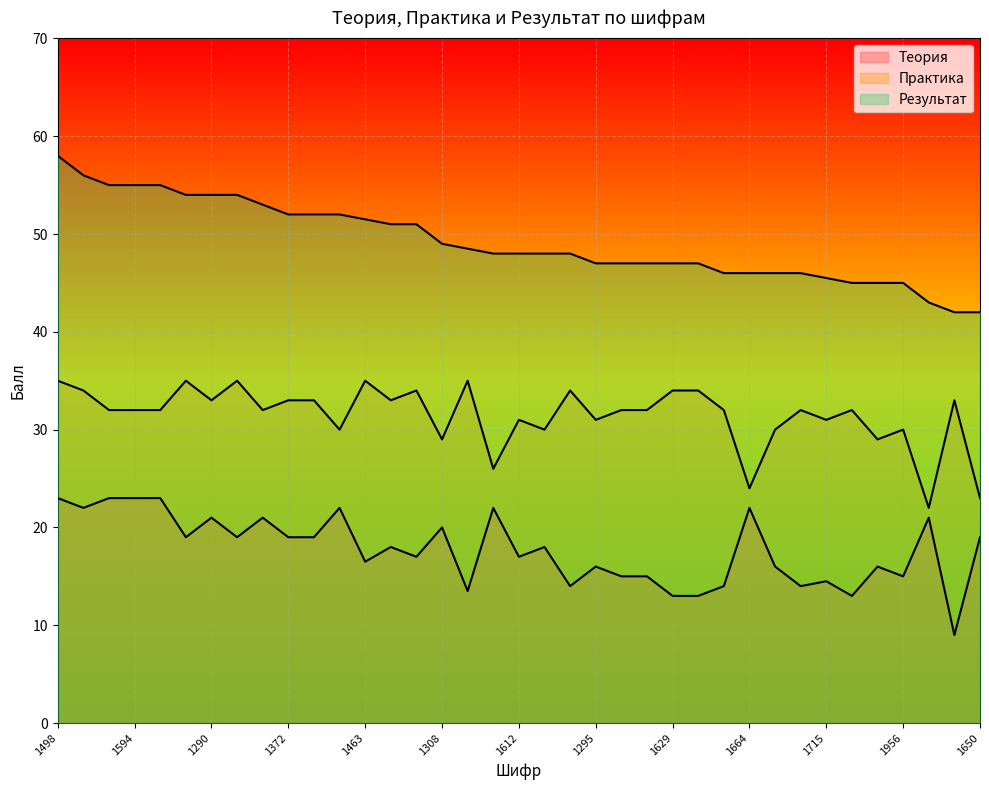

What position from the right is 1715?

7